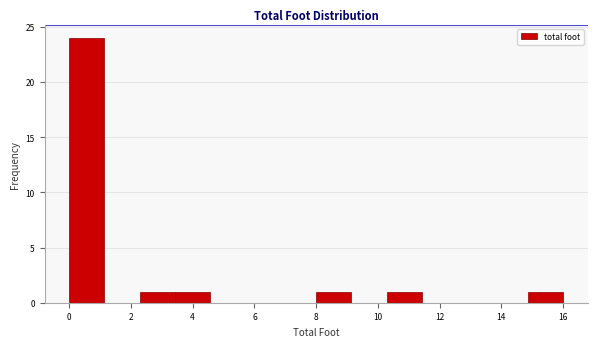

Over which range of the x-axis is the bar tallest?

0.0 to 1.2